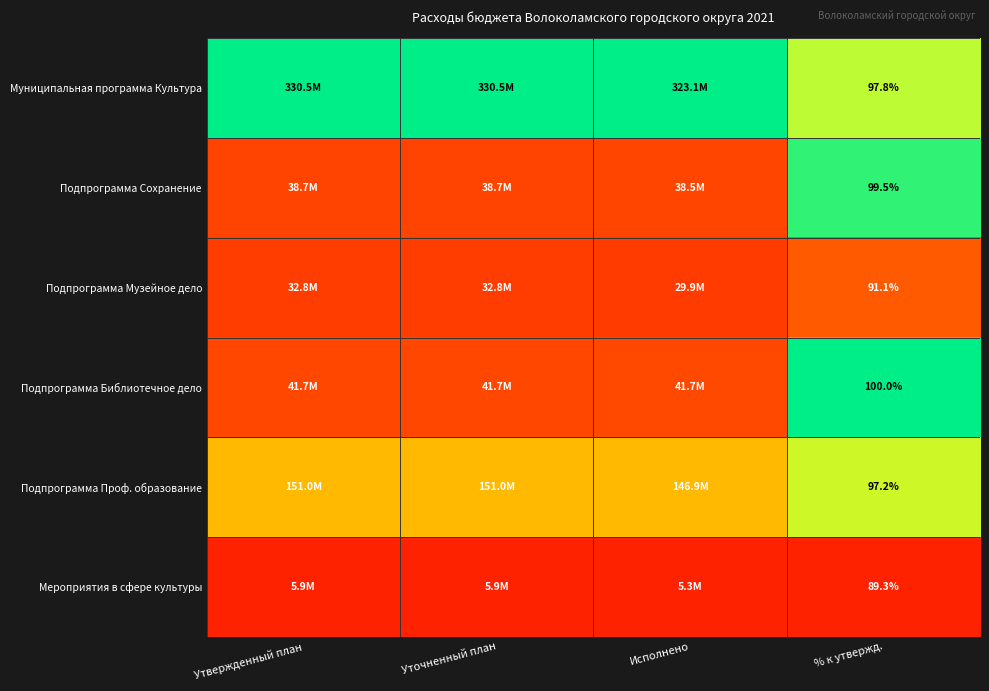

At % к утвержд., list the series in order from largest to smallest.

Подпрограмма Библиотечное дело, Подпрограмма Сохранение, Муниципальная программа Культура, Подпрограмма Проф. образование, Подпрограмма Музейное дело, Мероприятия в сфере культуры